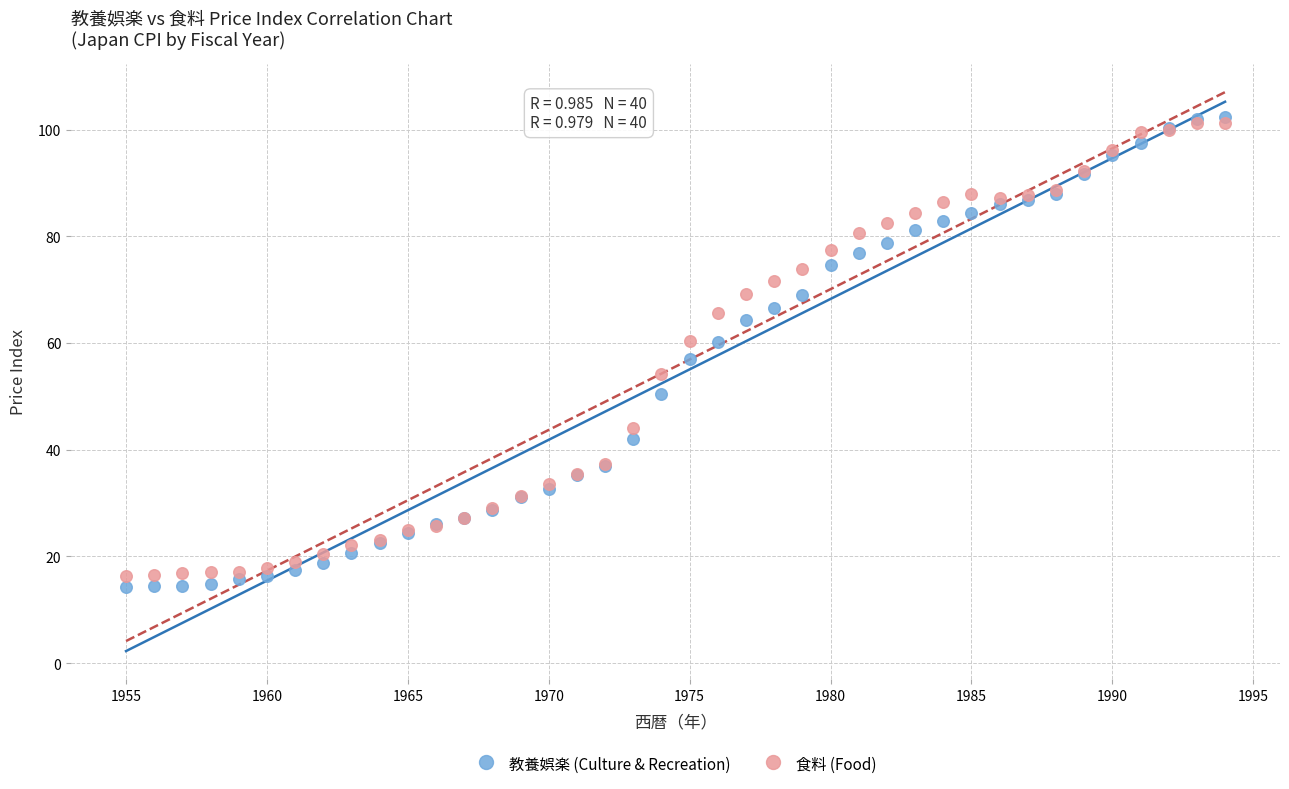

What are all the series names shown in the legend?

教養娯楽 (Culture & Recreation), 食料 (Food)